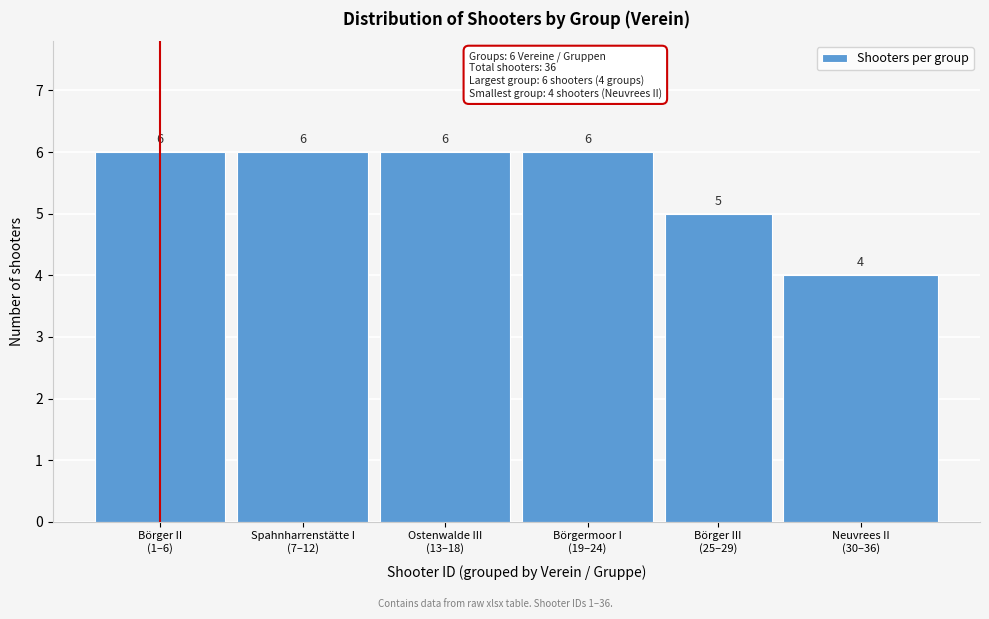

Reading right to left, extract all data points from this chart.

4	5	6	6	6	6